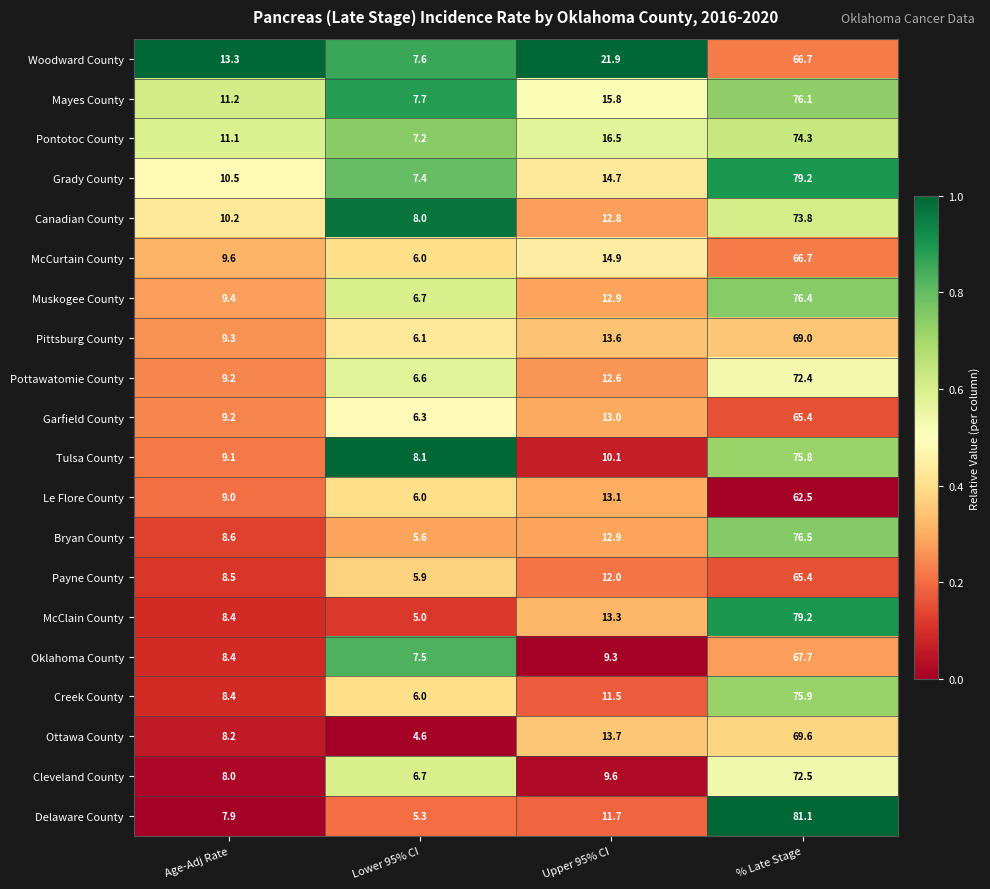

Which series has the largest total across all categories?

Grady County